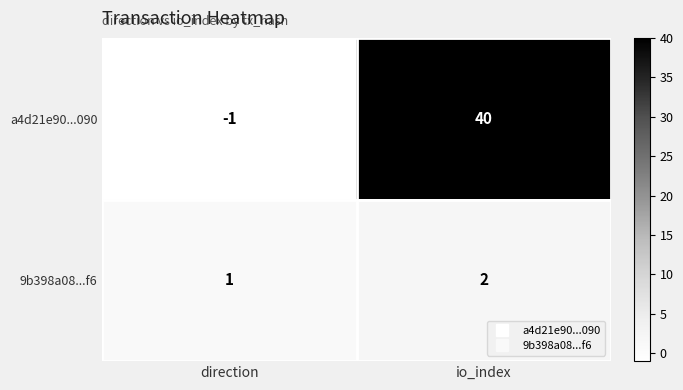

What is the sum of the a4d21e90...090 values at direction and io_index?

39